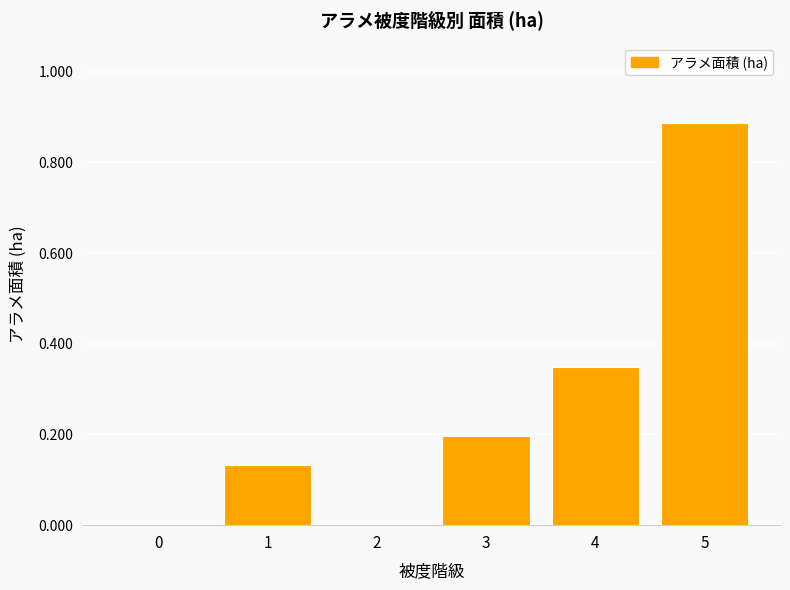

How many categories are shown in the chart?

6